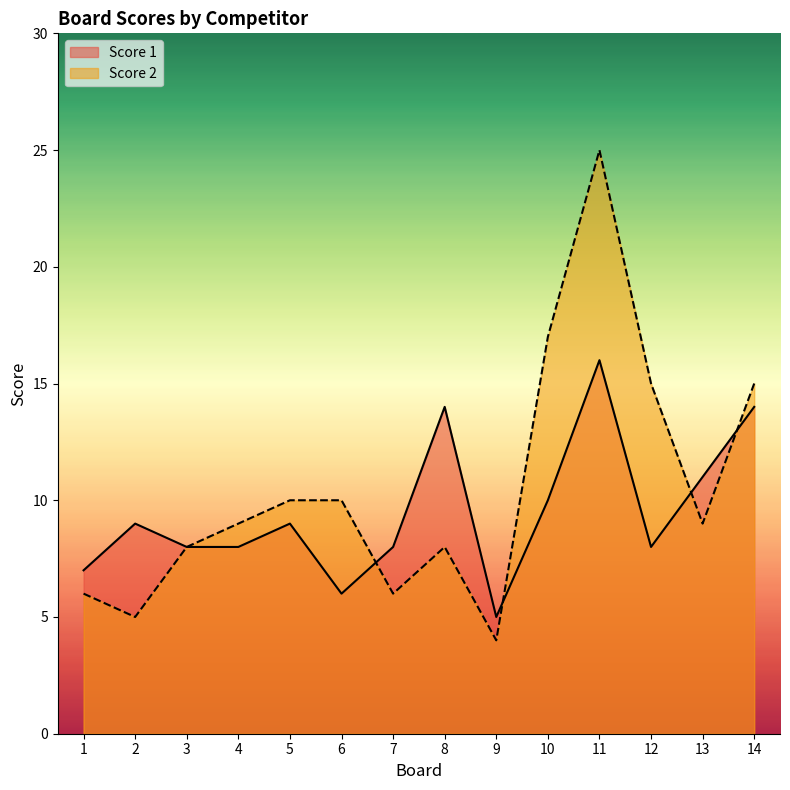

Reading left to right, extract all data points from this chart.

Score 1: 1=7	2=9	3=8	4=8	5=9	6=6	7=8	8=14	9=5	10=10	11=16	12=8	13=11	14=14
Score 2: 1=6	2=5	3=8	4=9	5=10	6=10	7=6	8=8	9=4	10=17	11=25	12=15	13=9	14=15